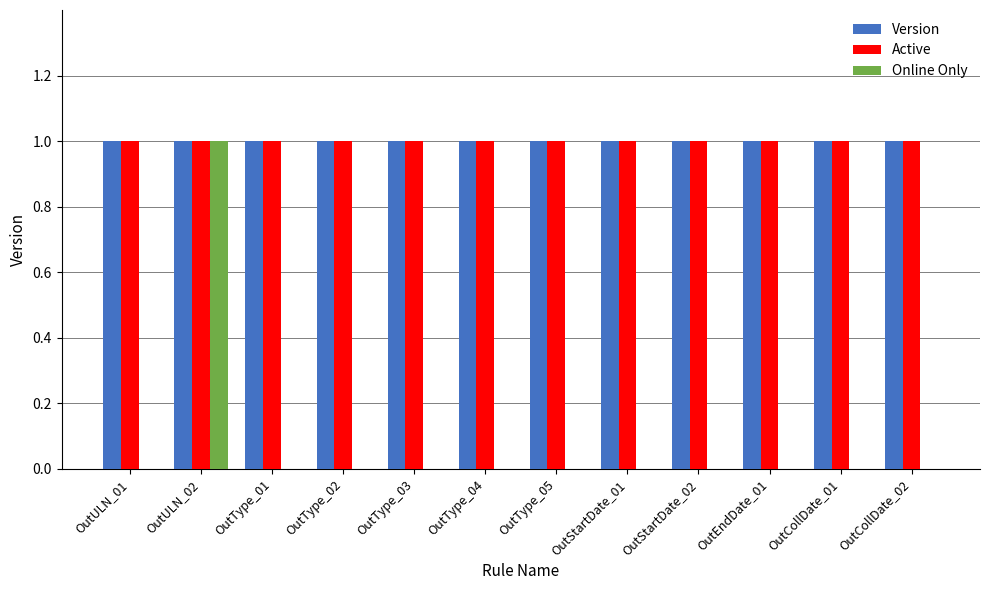

True or false: Version has a value of 2 at OutULN_02.

False